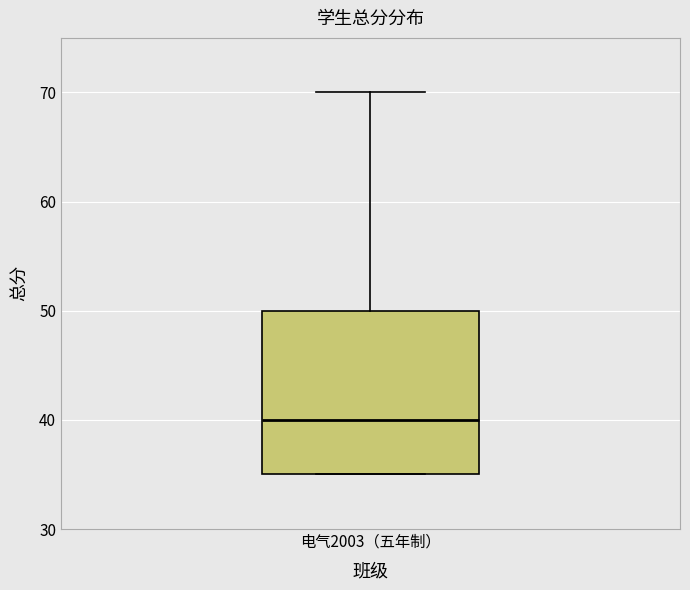

Where is the upper edge of the box for 电气2003（五年制） on the y-axis? The values are not printed on the chart, so give them approximately, as read against the axis.

50